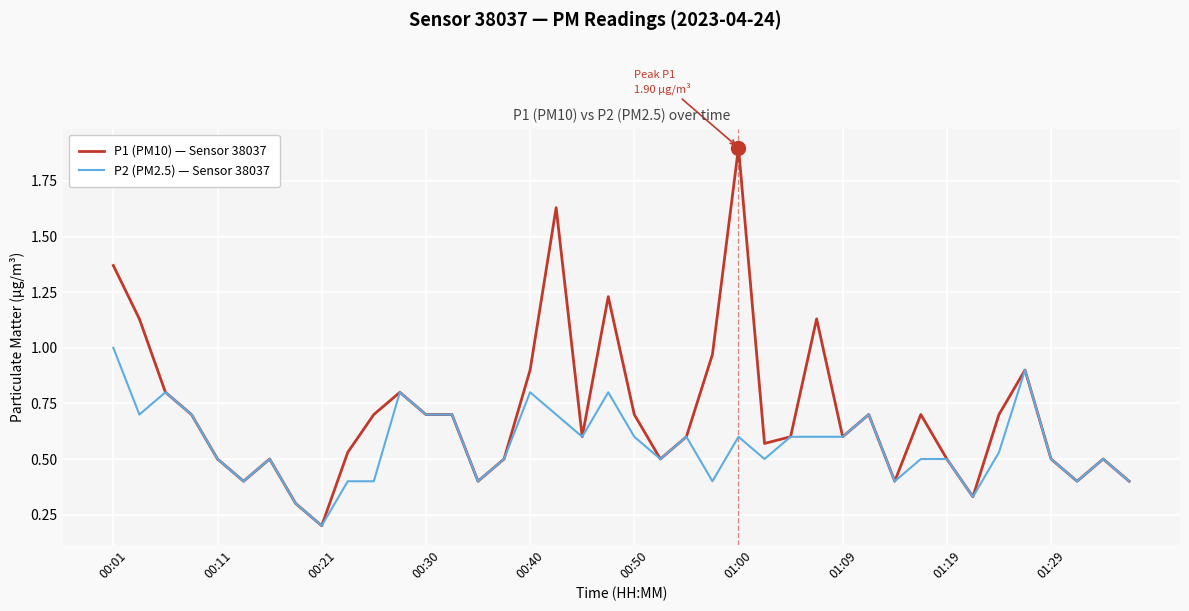

Which series has the largest total across all categories?

P1 (PM10) — Sensor 38037